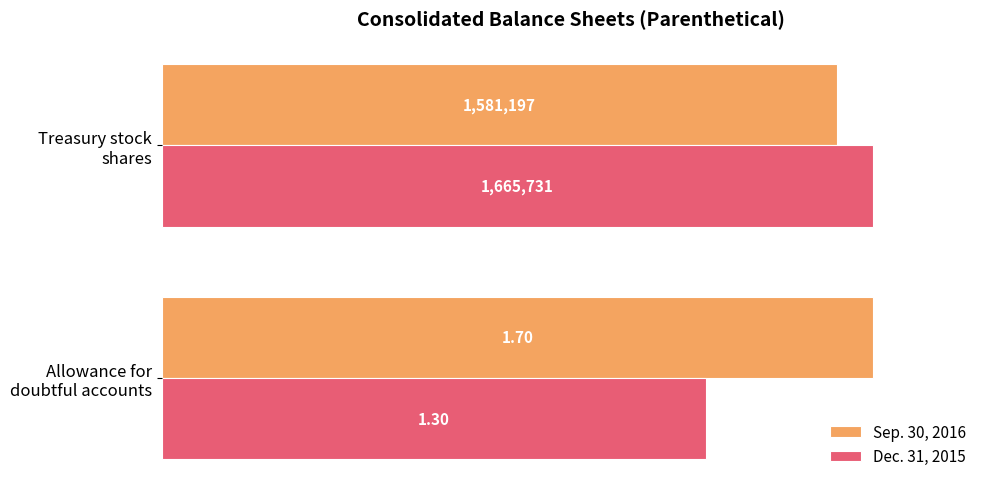

What are all the series names shown in the legend?

Sep. 30, 2016, Dec. 31, 2015